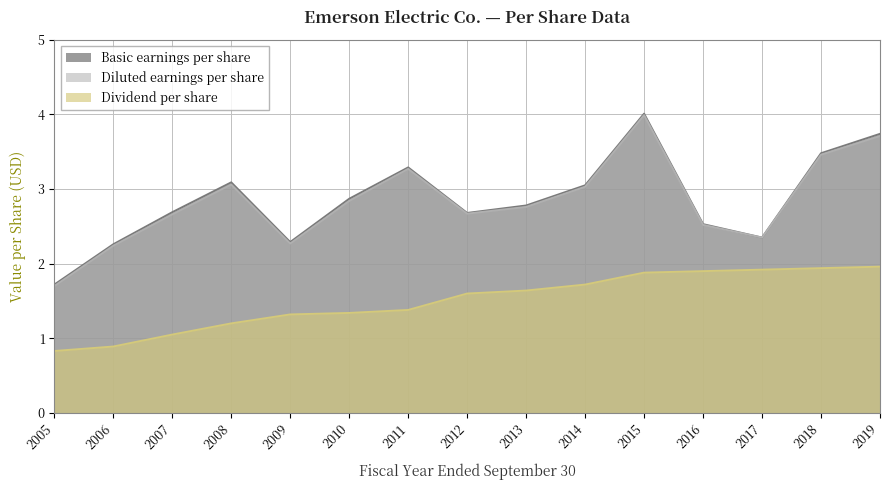

True or false: Diluted earnings per share and Dividend per share intersect in this chart.

False